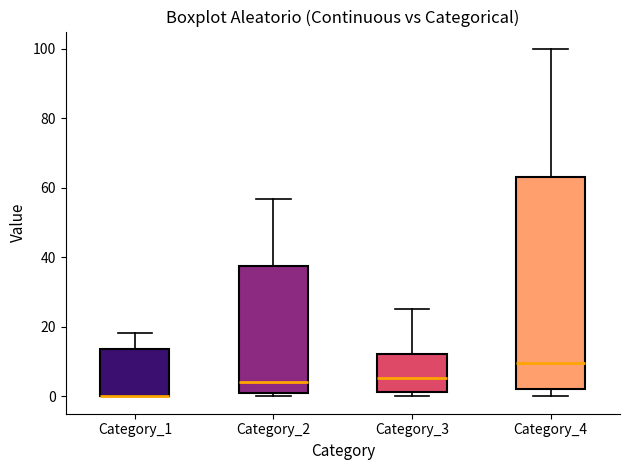

Reading left to right, read every box against the y-axis: the position of its median line, the range the box covers, and the ends of its whiskers. The values are not printed on the chart, so give them approximately, as read against the axis.

Category_1: median 0 (drawn on the box's lower edge), box 0 to 14, whiskers 0 to 18
Category_2: median 4, box 0 to 38, whiskers 0 (just below the box's lower edge) to 56
Category_3: median 6, box 2 to 12, whiskers 0 to 26
Category_4: median 10, box 2 to 64, whiskers 0 to 100